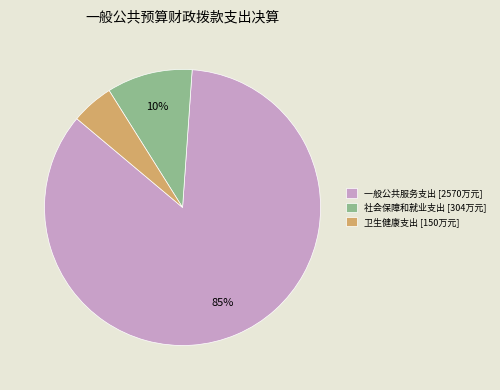

Which has a higher value, 社会保障和就业支出 [304万元] or 卫生健康支出 [150万元]?

社会保障和就业支出 [304万元]